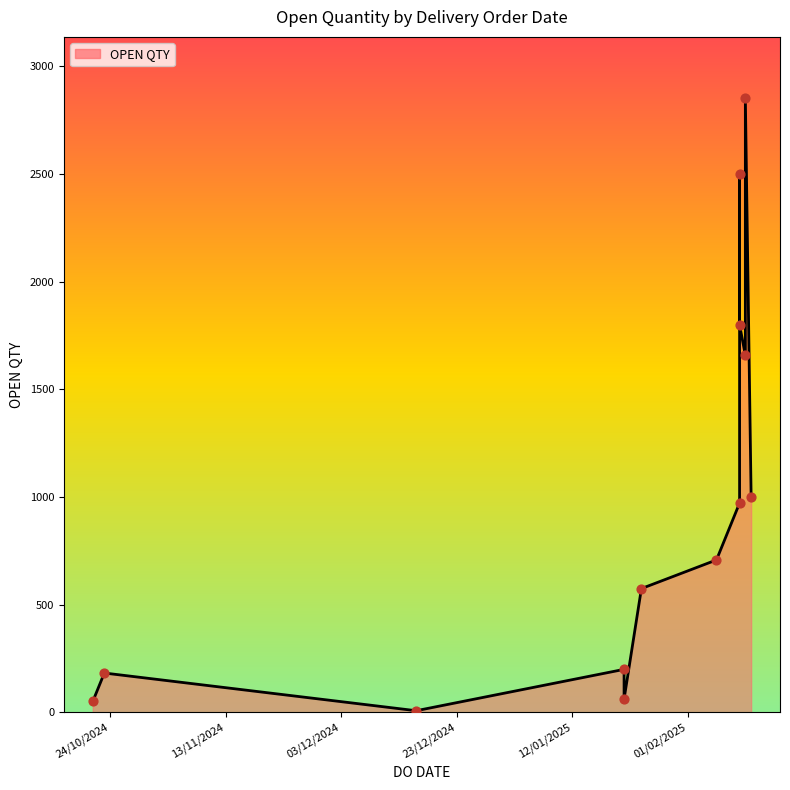

What is the change in value from 21/01/2025 to 24/01/2025?

+375